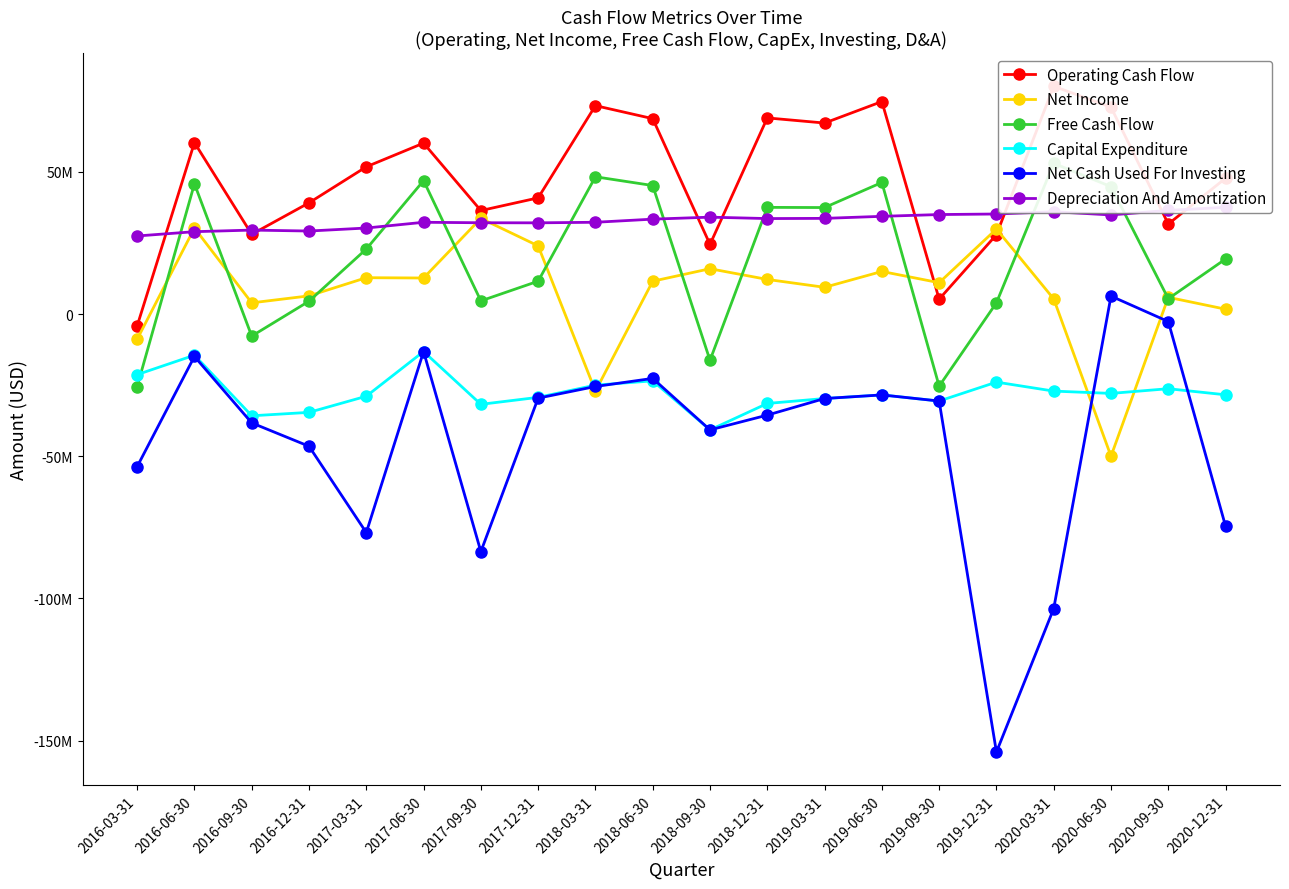

How many interior local peaks does the Capital Expenditure series have?

6